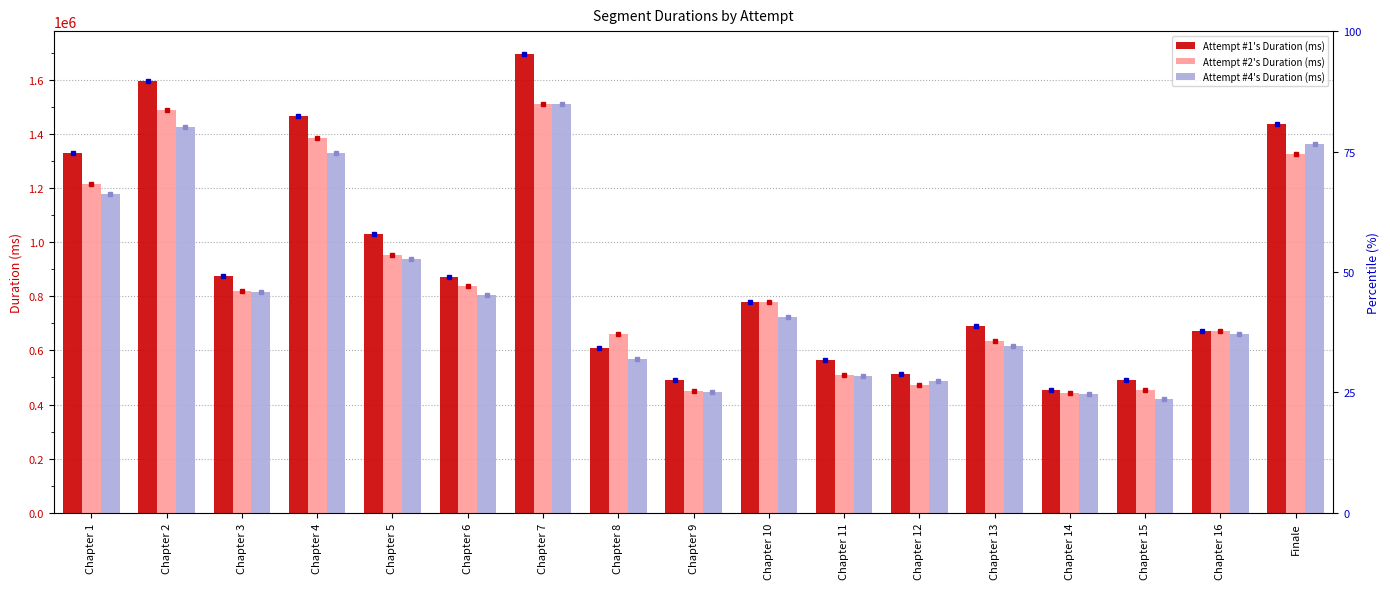

What is the value of the Attempt #4's Duration (ms) bar at the 7th from the left?

1509466